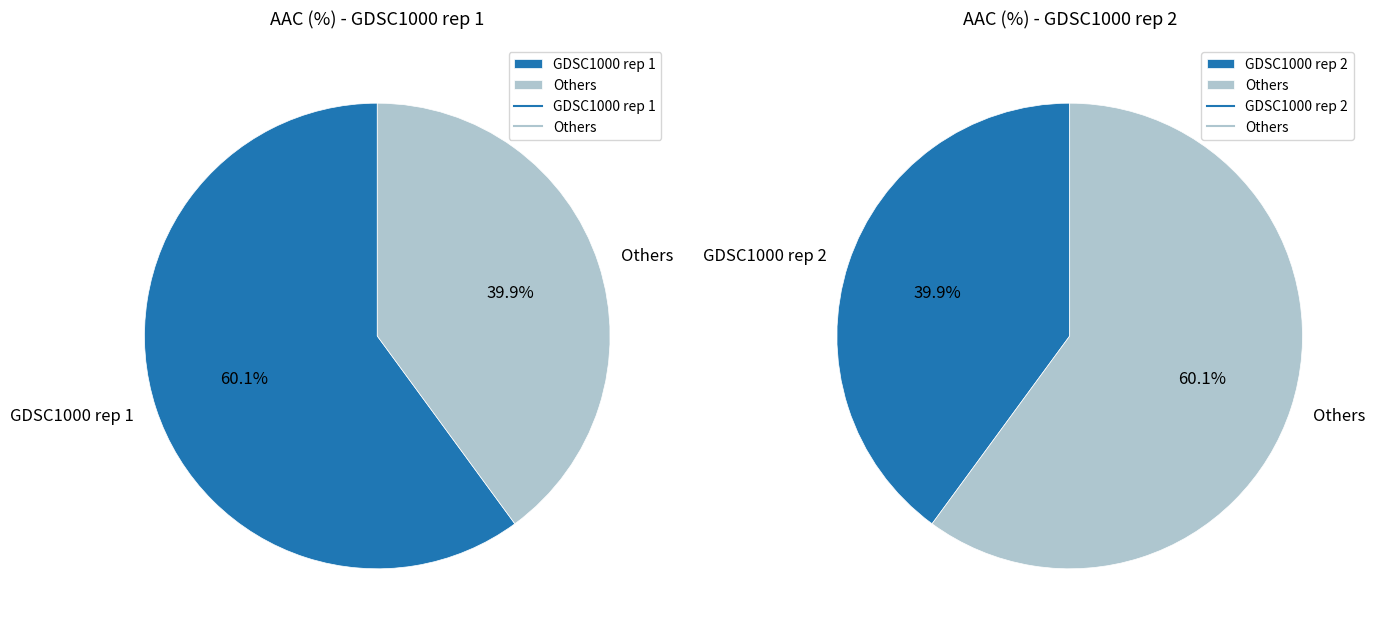

What is the largest slice in the pie chart?

GDSC1000 rep 1